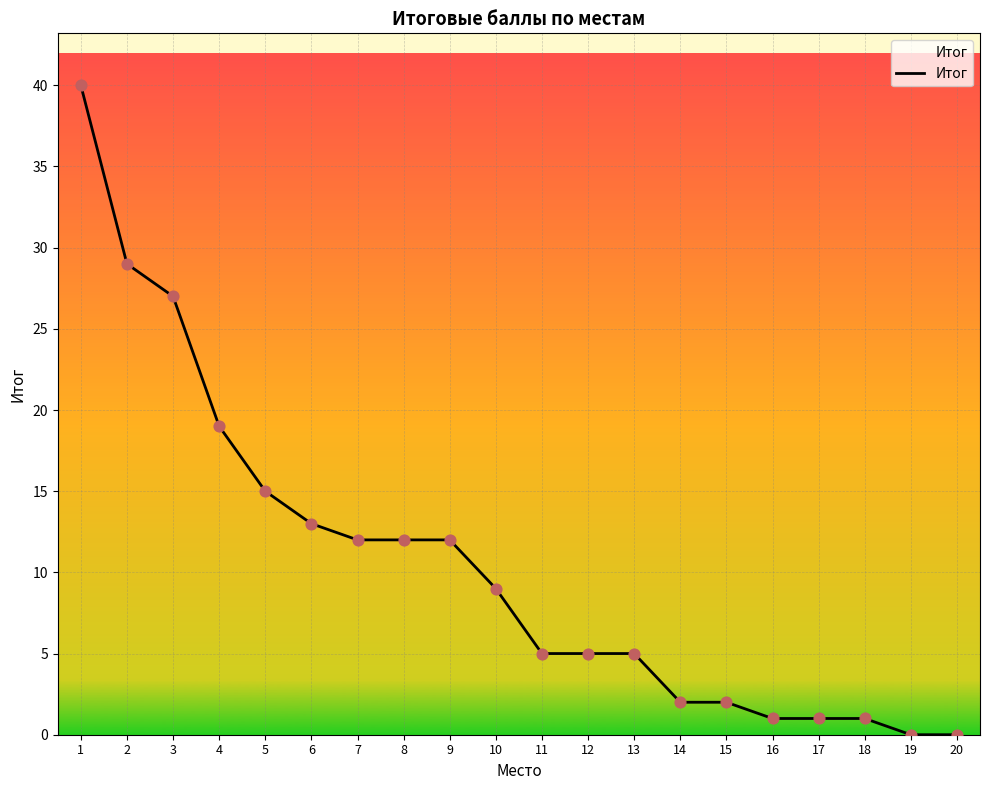

What is the ratio of the value at 3 to the value at 1?

0.7